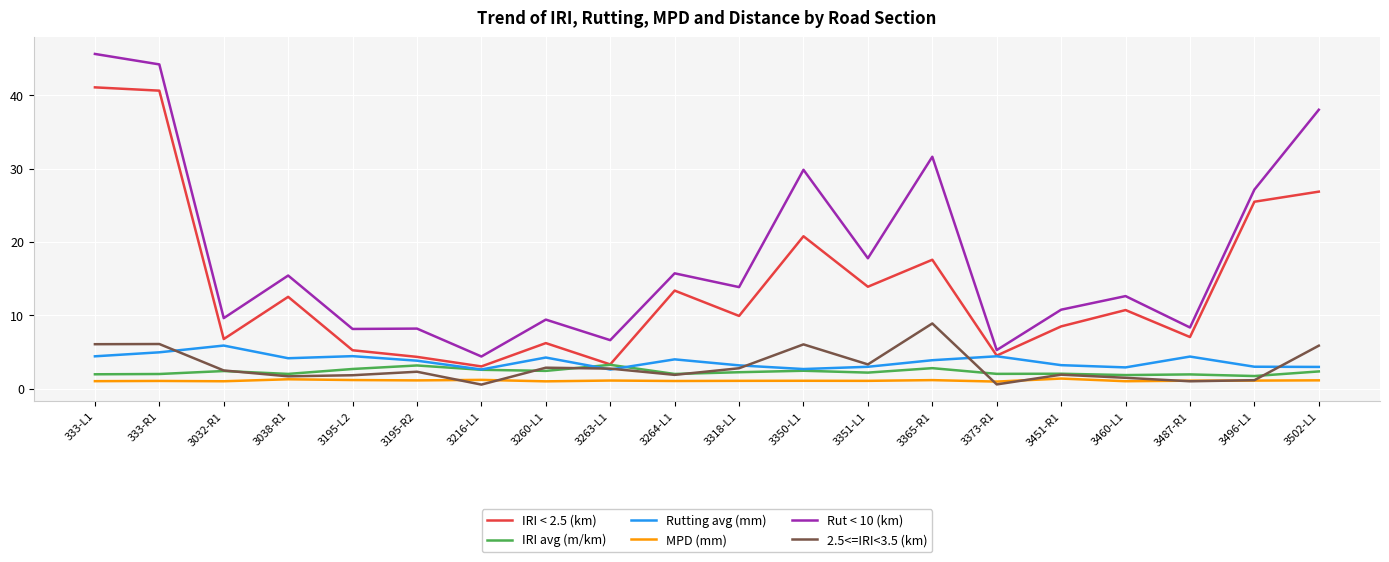

Where does the Rut < 10 (km) series first go above 13?

333-L1